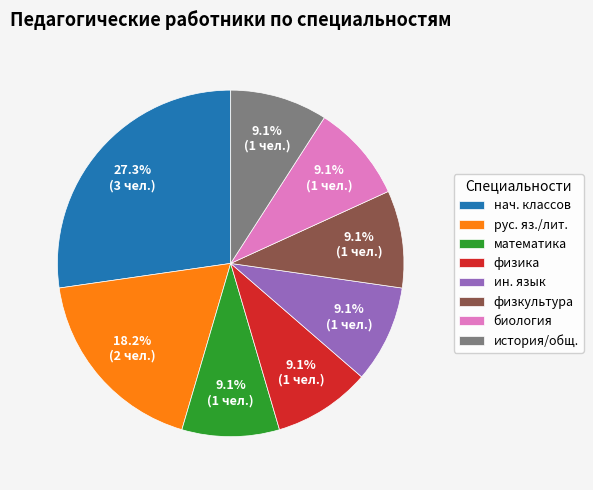

Which has a higher value, рус. яз./лит. or ин. язык?

рус. яз./лит.